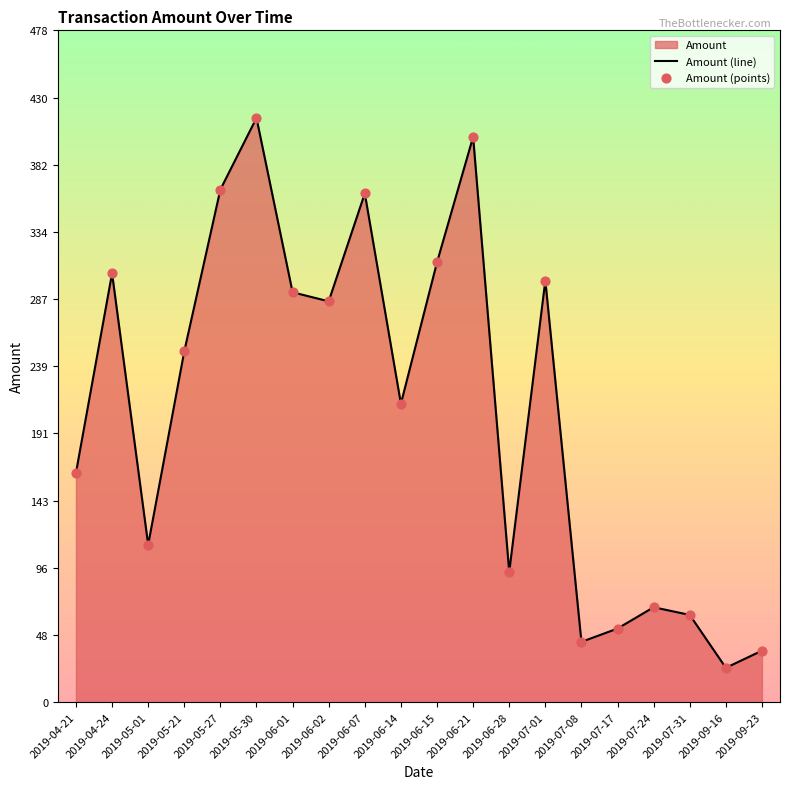

What is the change in value from 2019-06-01 to 2019-09-16?

-267.1